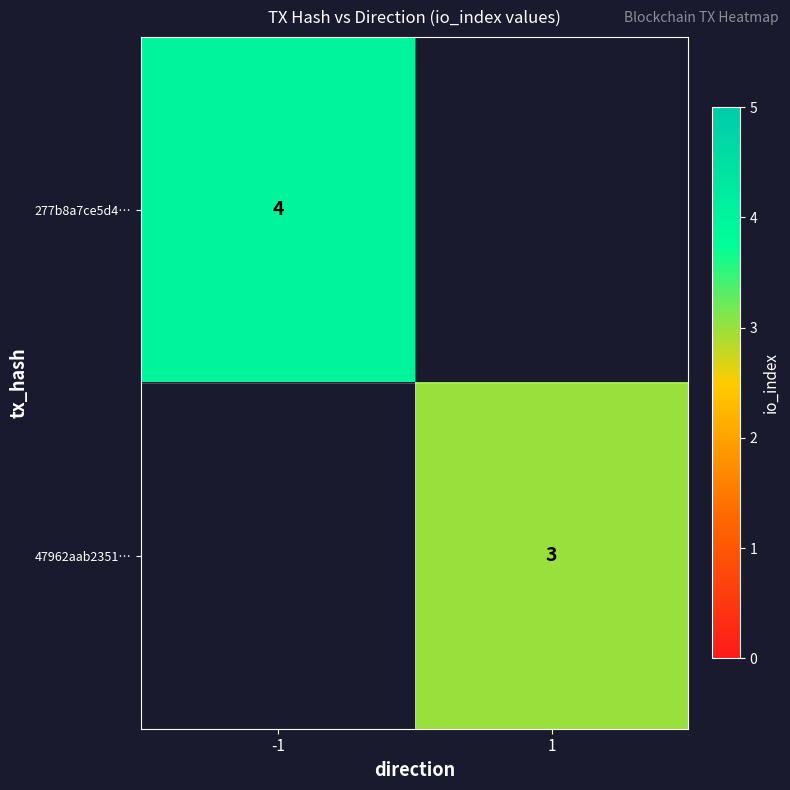

At how many categories does at least one series exceed 3?

1